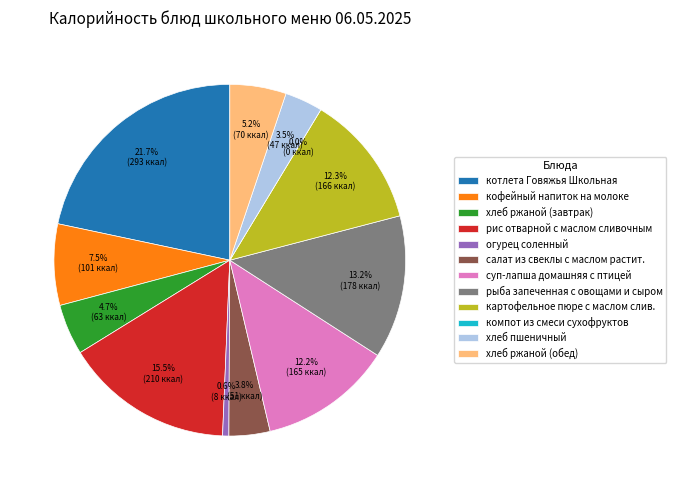

Rank the categories by value from lowest to highest.

компот из смеси сухофруктов, огурец соленный, хлеб пшеничный, салат из свеклы с маслом растит., хлеб ржаной (завтрак), хлеб ржаной (обед), кофейный напиток на молоке, суп-лапша домашняя с птицей, картофельное пюре с маслом слив., рыба запеченная с овощами и сыром, рис отварной с маслом сливочным, котлета Говяжья Школьная